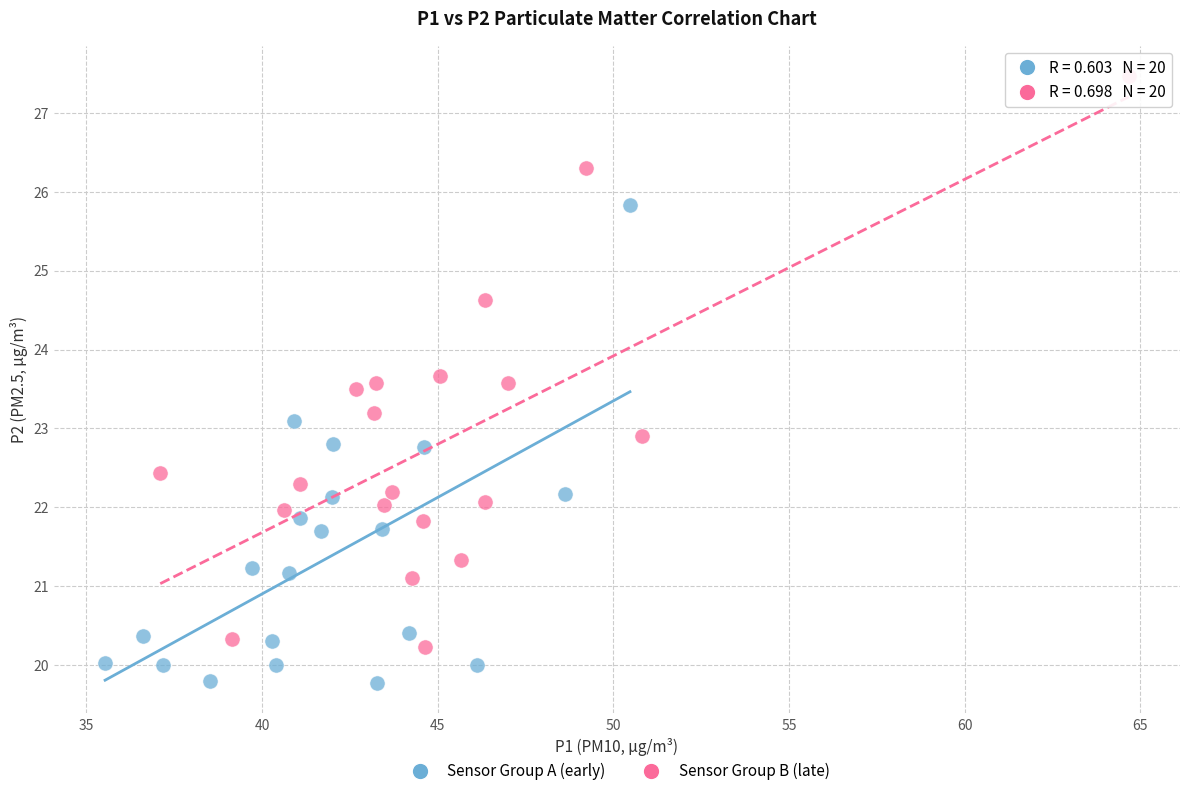

What are all the series names shown in the legend?

Sensor Group A (early), Sensor Group B (late)